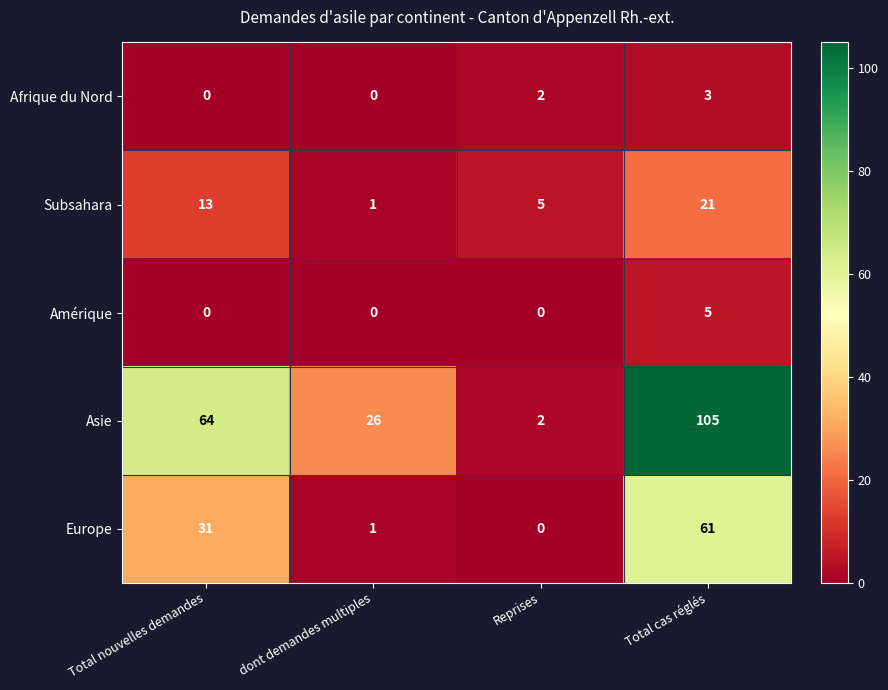

How many values in Amérique are above zero?

1